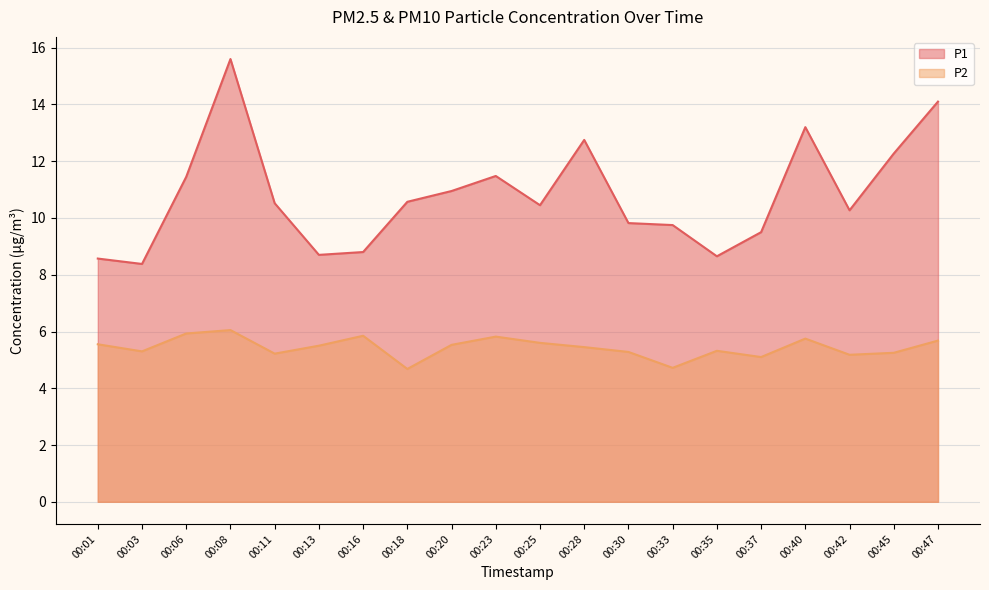

At which category does P2 reach its first local peak?

00:08